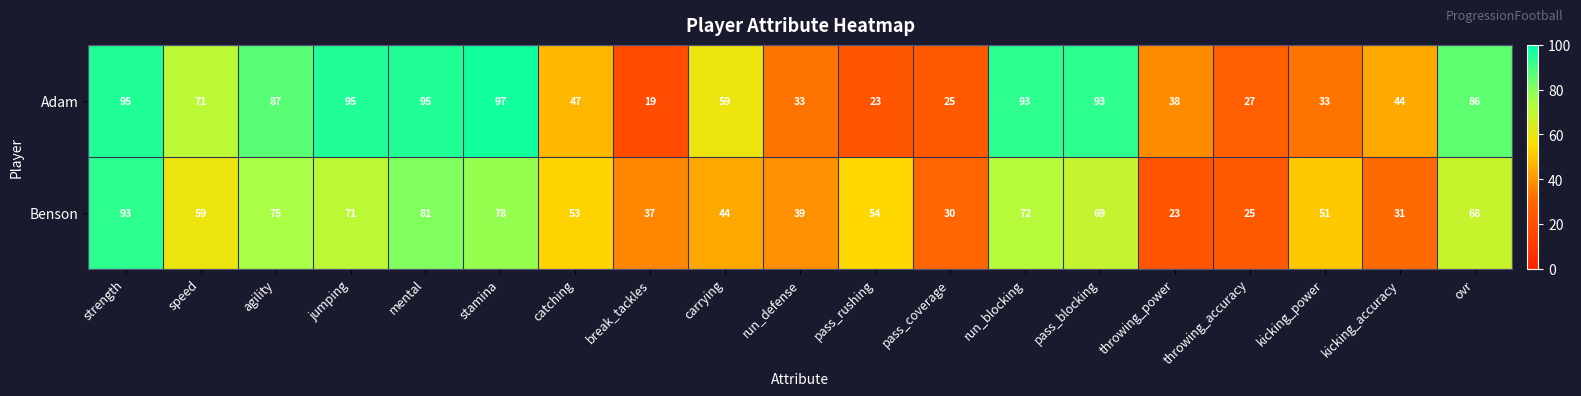

Rank the series by their maximum value, from highest to lowest.

Adam, Benson